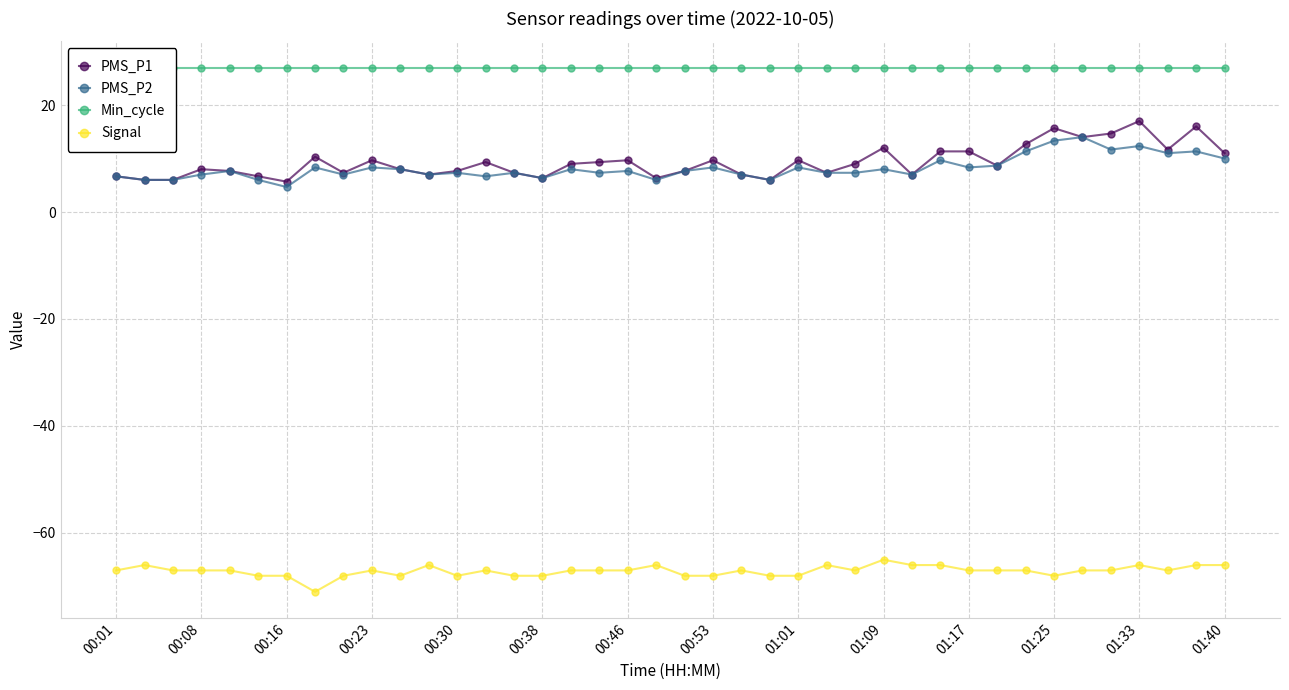

Reading left to right, what are all the values shown in this chart?

PMS_P1: 6.7	6.0	6.0	8.0	7.7	6.7	5.7	10.3	7.3	9.7	8.0	7.0	7.7	9.3	7.3	6.3	9.0	9.3	9.7	6.3	7.7	9.7	7.0	6.0	9.7	7.3	9.0	12.0	7.0	11.3	11.3	8.7	12.7	15.7	14.0	14.7	17.0	11.7	16.0	11.0
PMS_P2: 6.7	6.0	6.0	7.0	7.7	6.0	4.7	8.3	7.0	8.3	8.0	7.0	7.3	6.7	7.3	6.3	8.0	7.3	7.7	6.0	7.7	8.3	7.0	6.0	8.3	7.3	7.3	8.0	7.0	9.7	8.3	8.7	11.3	13.3	14.0	11.7	12.3	11.0	11.3	10.0
Min_cycle: 27.0	27.0	27.0	27.0	27.0	27.0	27.0	27.0	27.0	27.0	27.0	27.0	27.0	27.0	27.0	27.0	27.0	27.0	27.0	27.0	27.0	27.0	27.0	27.0	27.0	27.0	27.0	27.0	27.0	27.0	27.0	27.0	27.0	27.0	27.0	27.0	27.0	27.0	27.0	27.0
Signal: -67.0	-66.0	-67.0	-67.0	-67.0	-68.0	-68.0	-71.0	-68.0	-67.0	-68.0	-66.0	-68.0	-67.0	-68.0	-68.0	-67.0	-67.0	-67.0	-66.0	-68.0	-68.0	-67.0	-68.0	-68.0	-66.0	-67.0	-65.0	-66.0	-66.0	-67.0	-67.0	-67.0	-68.0	-67.0	-67.0	-66.0	-67.0	-66.0	-66.0